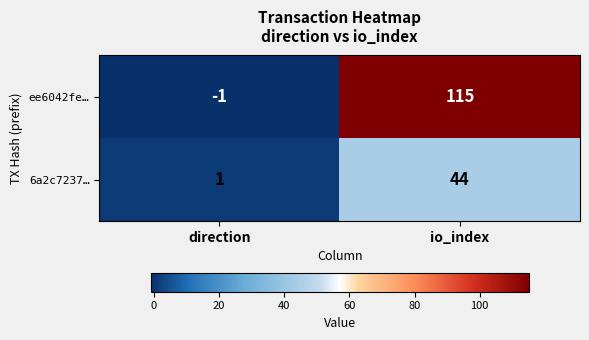

What is the total value across all series at io_index?

159